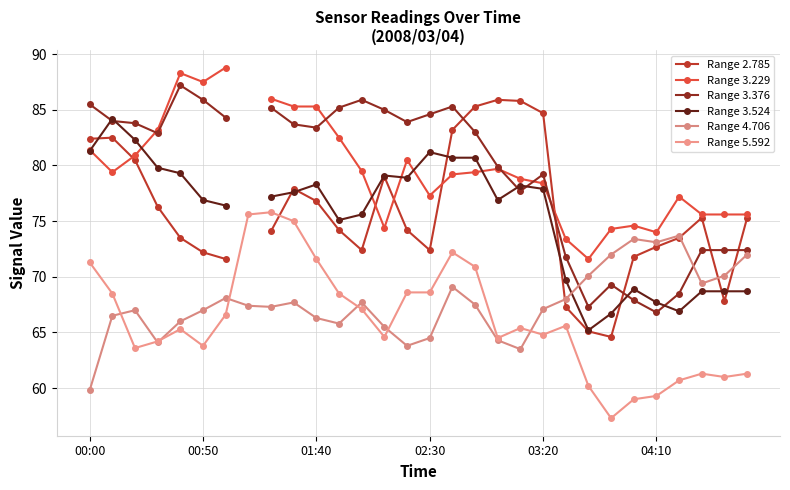

What is the difference between the highest and lowest values at 29?

14.3